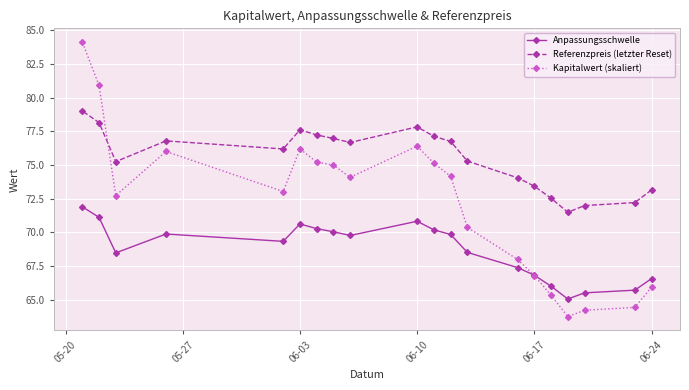

Rank the series by their average value, from lowest to highest.

Anpassungsschwelle, Kapitalwert (skaliert), Referenzpreis (letzter Reset)